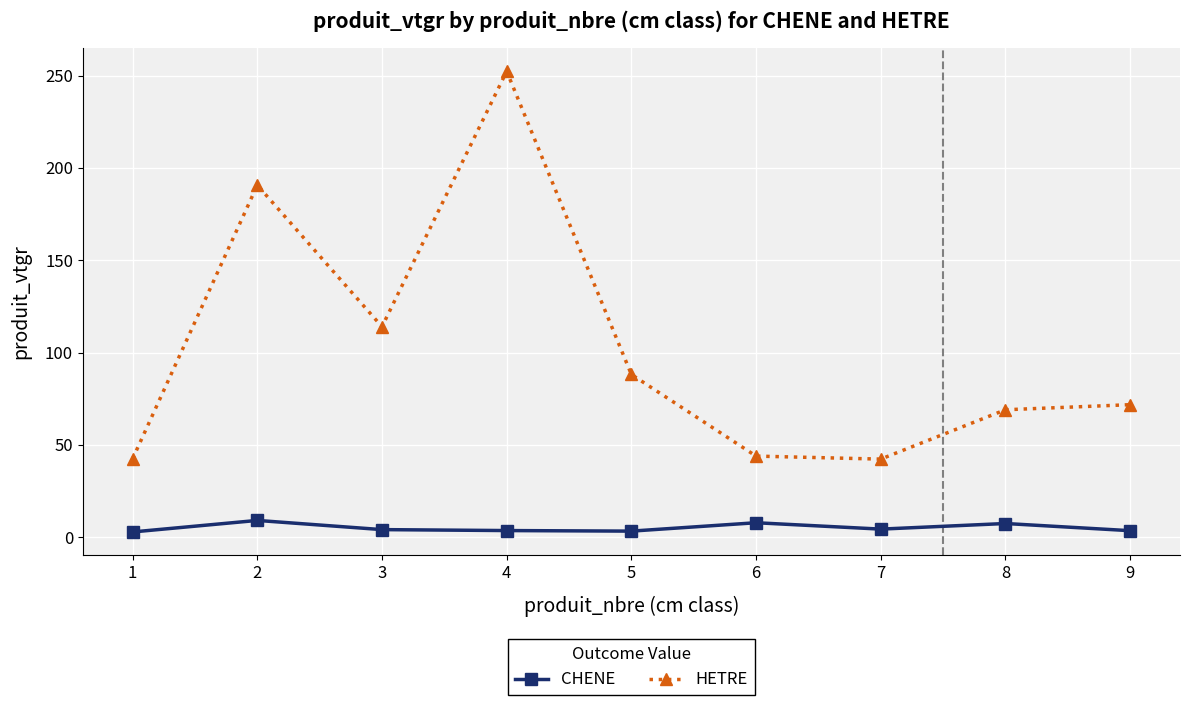

What is the approximate value of HETRE at 4?

252.4